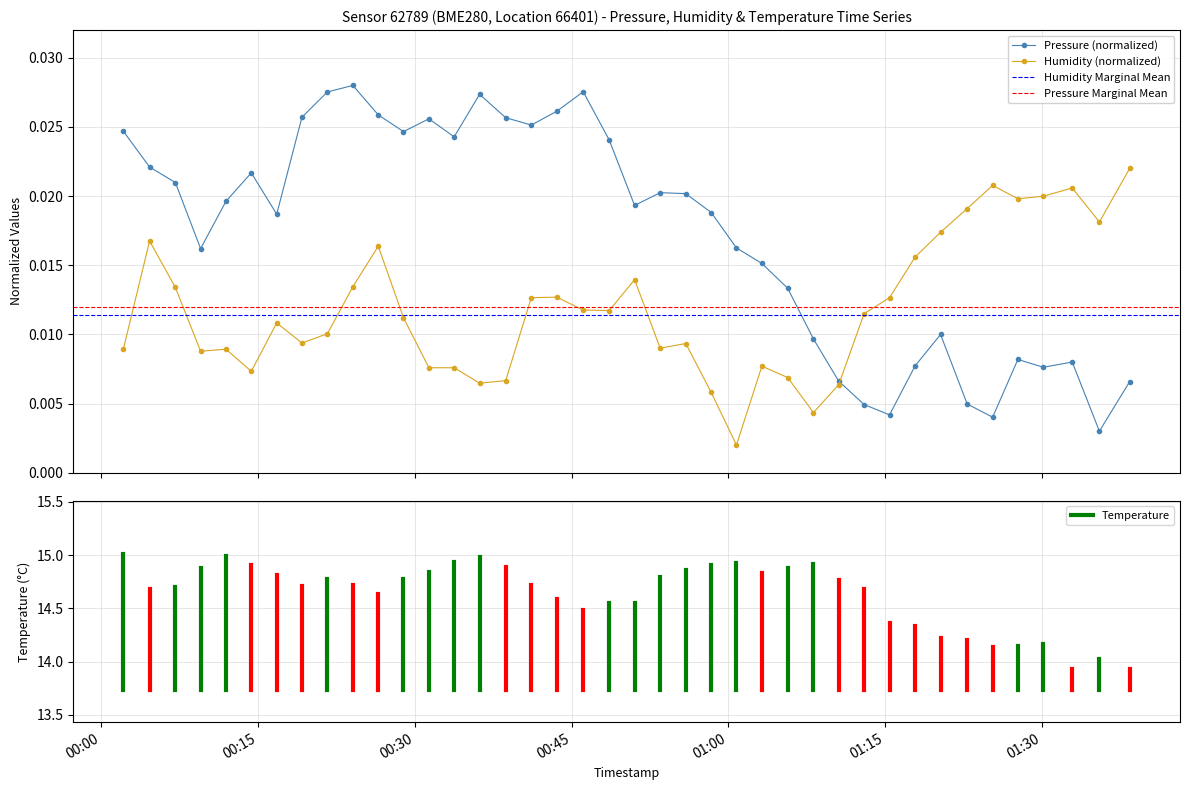

How many Pressure (normalized) values are between 0 and 1?

40